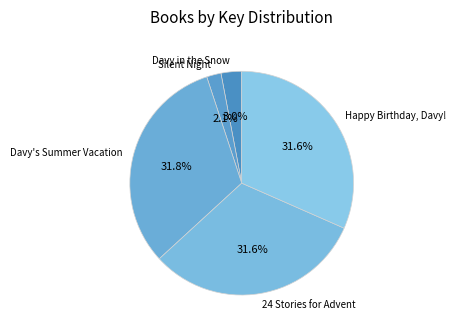

Approximately how many times larger is the value at Davy's Summer Vacation compared to 24 Stories for Advent?

1.0